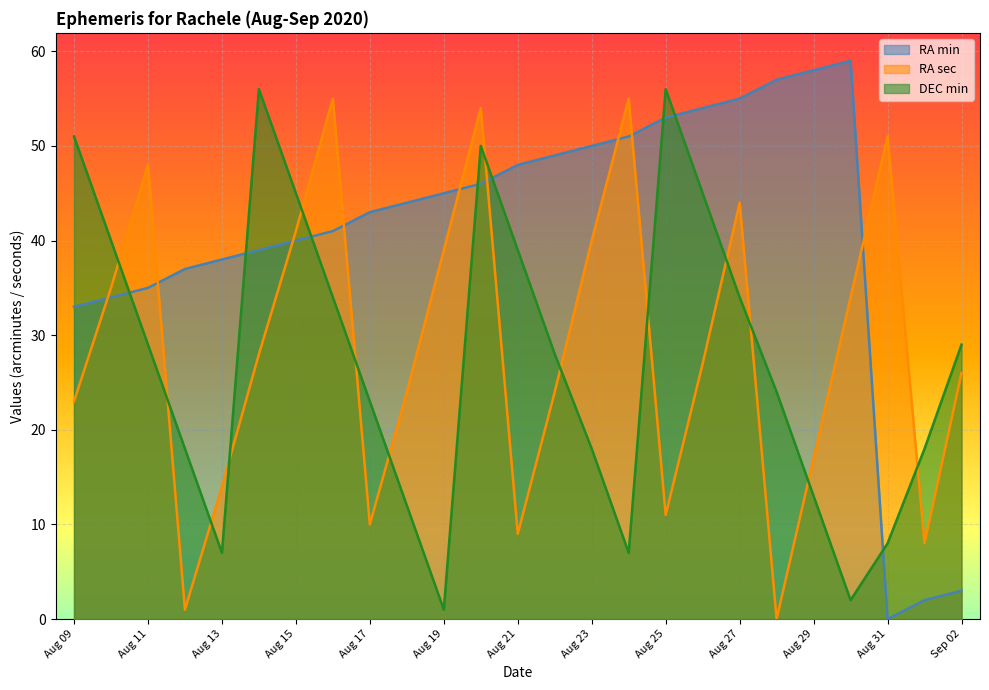

Where is the first local minimum for RA_sec?

Aug 12